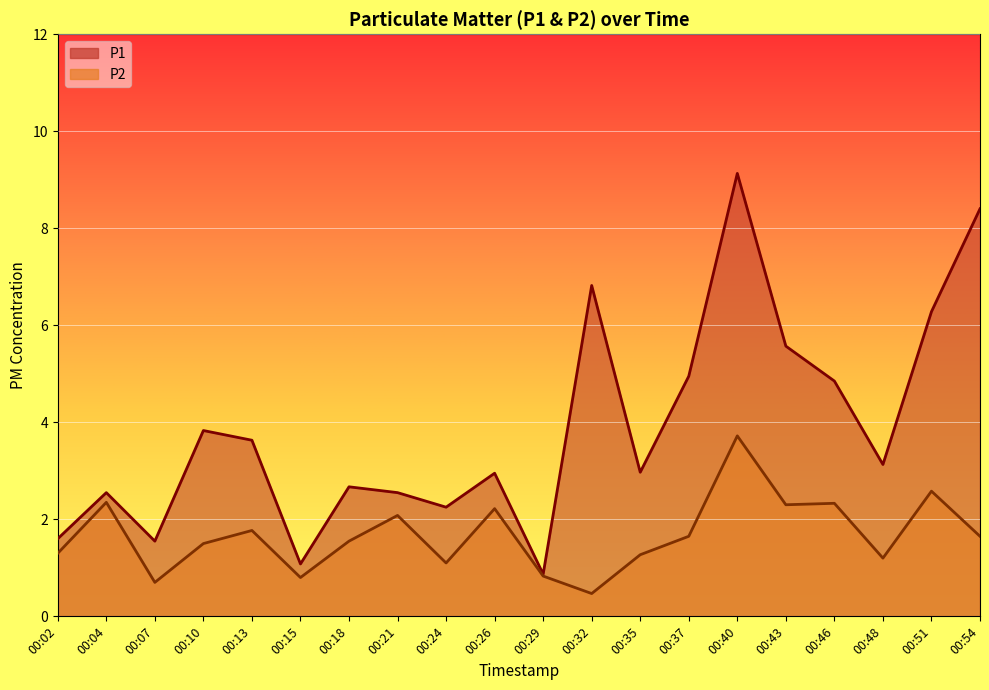

Where is the first local minimum for P2?

00:07